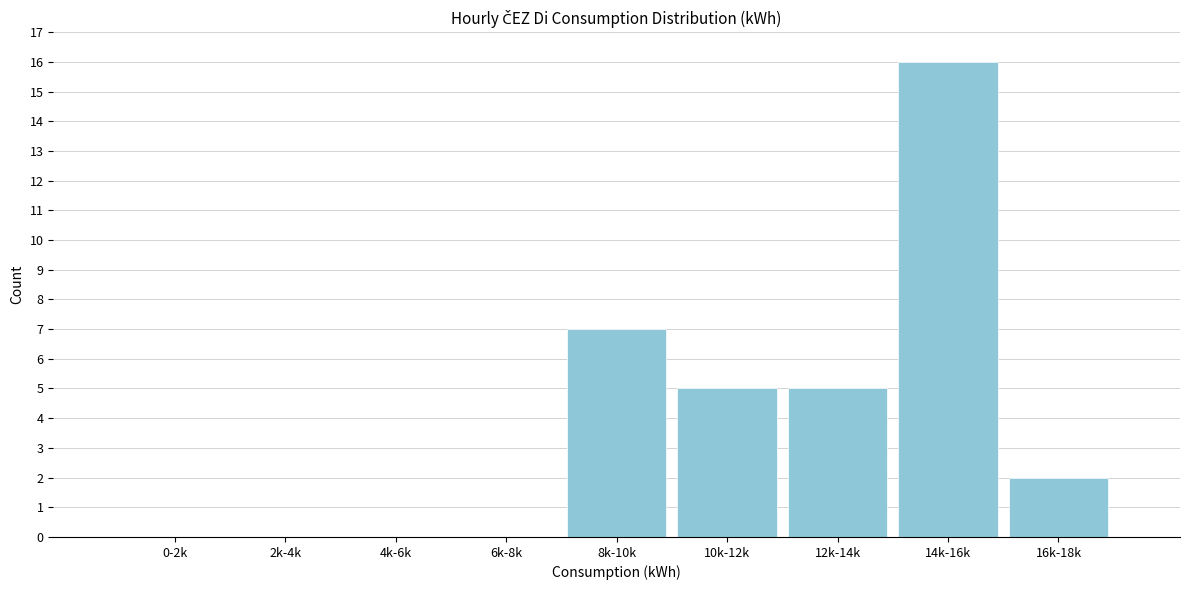

Reading left to right, extract all data points from this chart.

0-2k=0	2k-4k=0	4k-6k=0	6k-8k=0	8k-10k=7	10k-12k=5	12k-14k=5	14k-16k=16	16k-18k=2